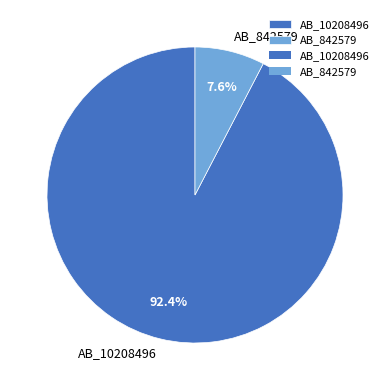

What percentage is NOT represented by AB_10208496?

7.6%